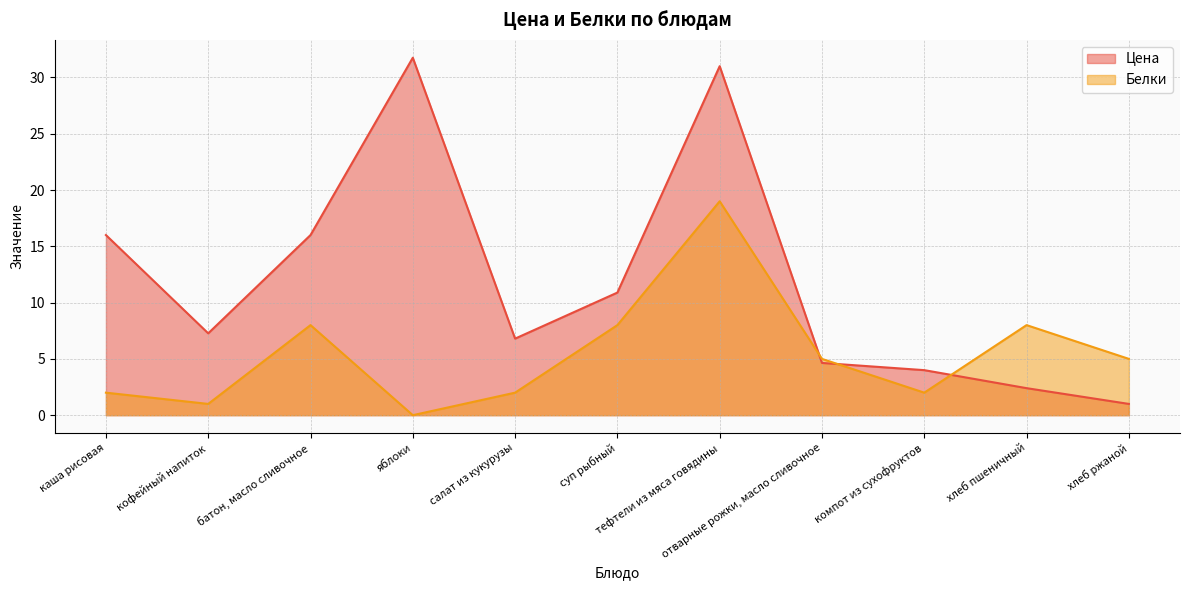

What is the sum of the Белки values at салат из кукурузы and отварные рожки, масло сливочное?

7.0